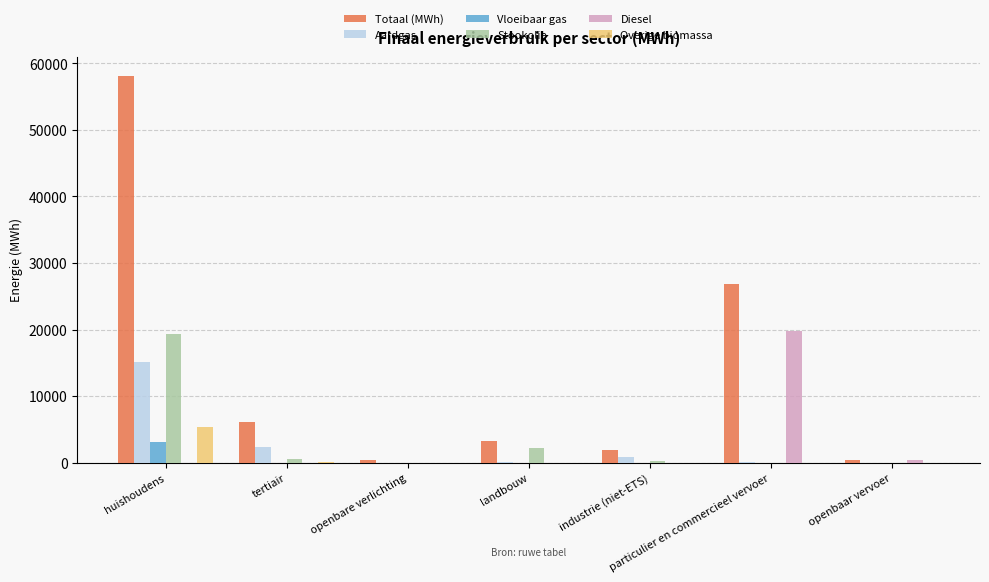

Which series has the largest total across all categories?

Totaal (MWh)